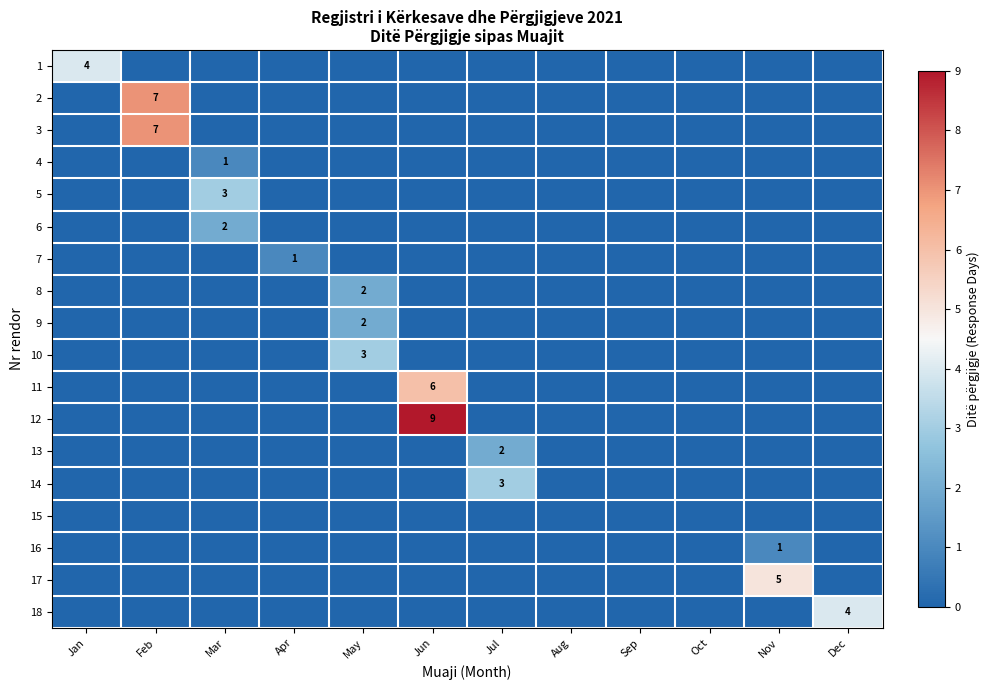

Is it true that 12 equals 0 at Jul?

True